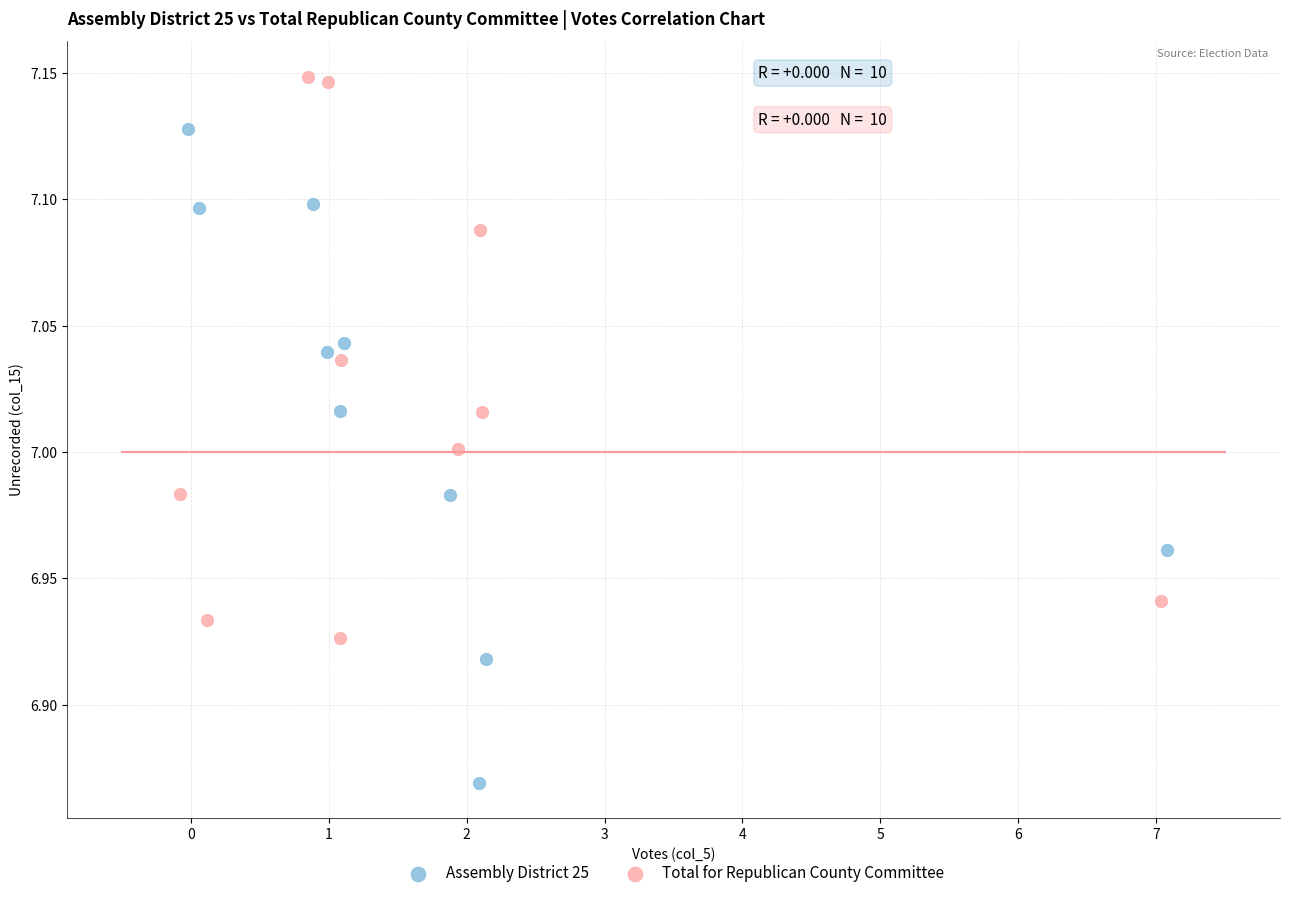

Which series has the largest Y range (max minus min)?

Assembly District 25